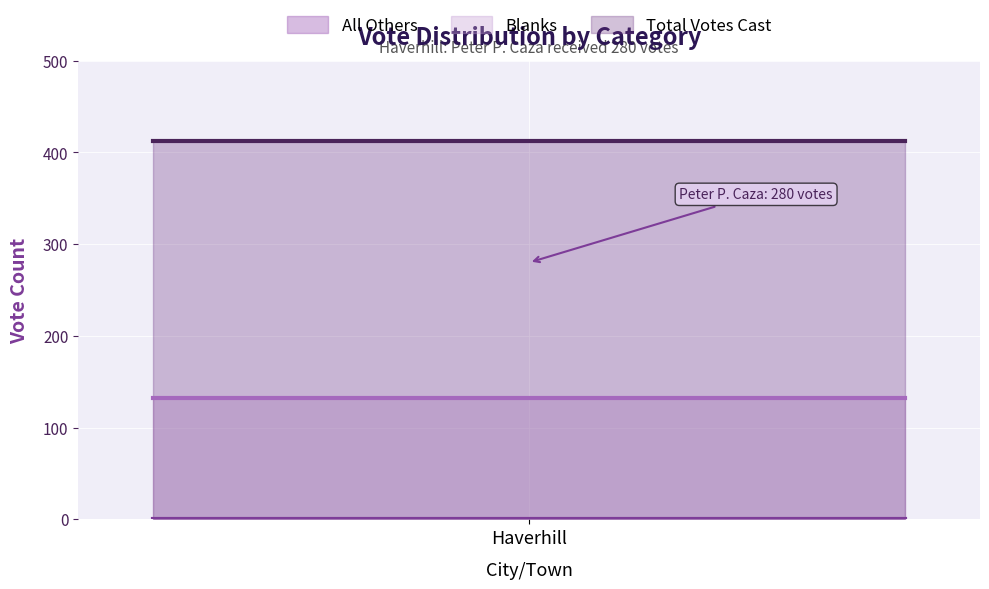

What is the average value of the Total Votes Cast series?

412